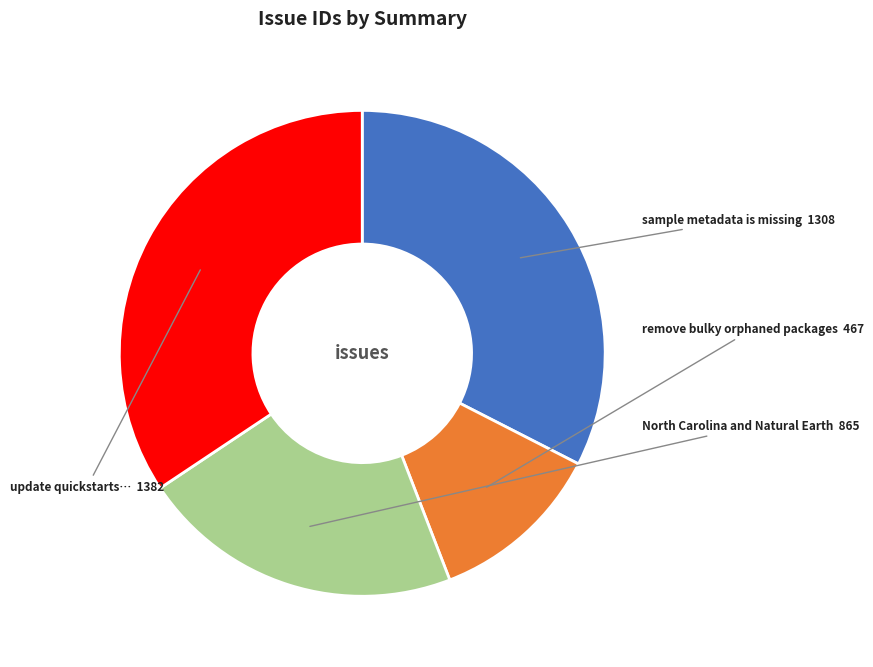

Is there any slice that represents more than half of the pie?

No